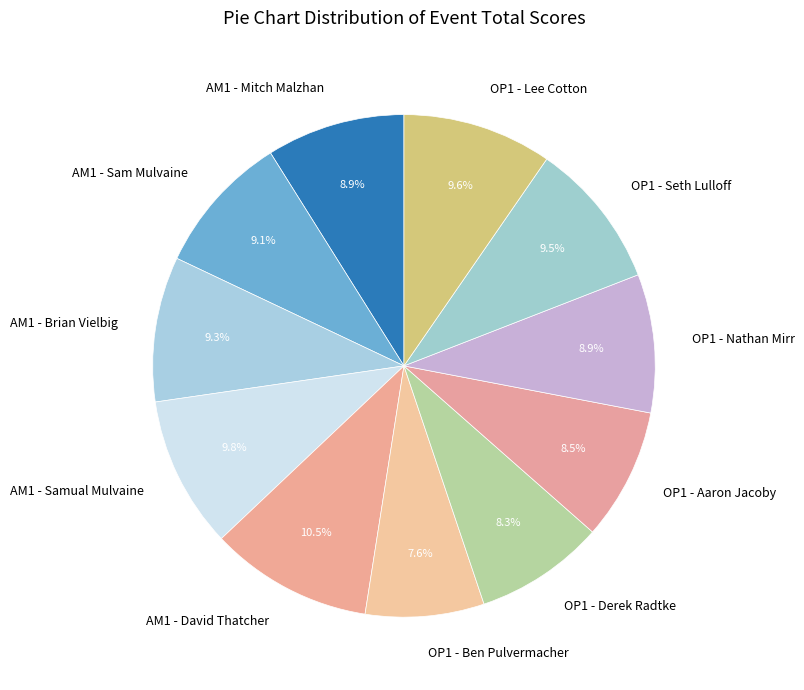

Which has a higher value, OP1 - Ben Pulvermacher or OP1 - Aaron Jacoby?

OP1 - Aaron Jacoby